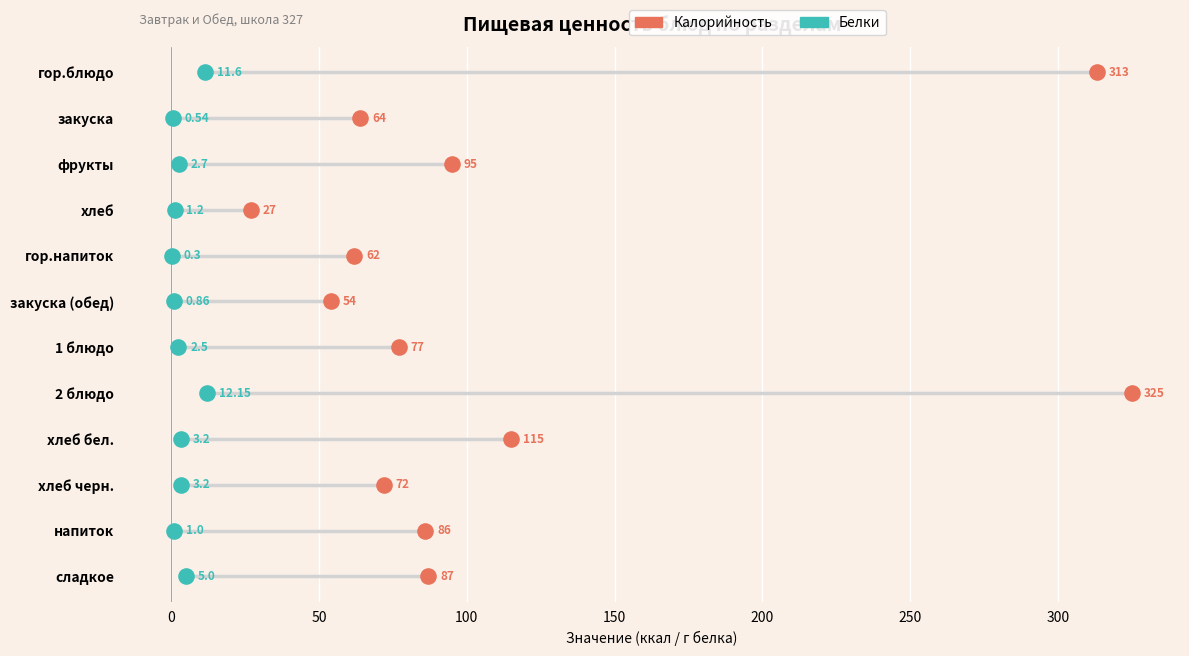

What are all the series names shown in the legend?

Калорийность, Белки